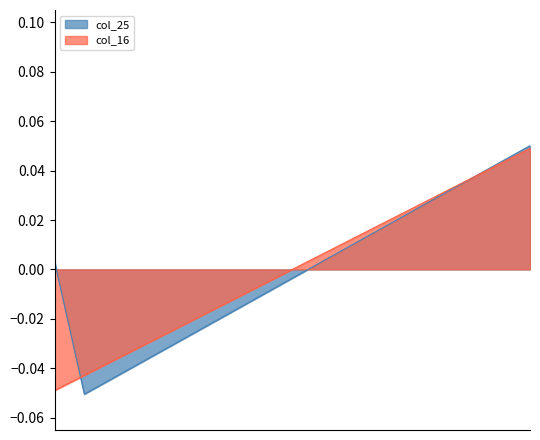

How many series are shown in this chart?

2